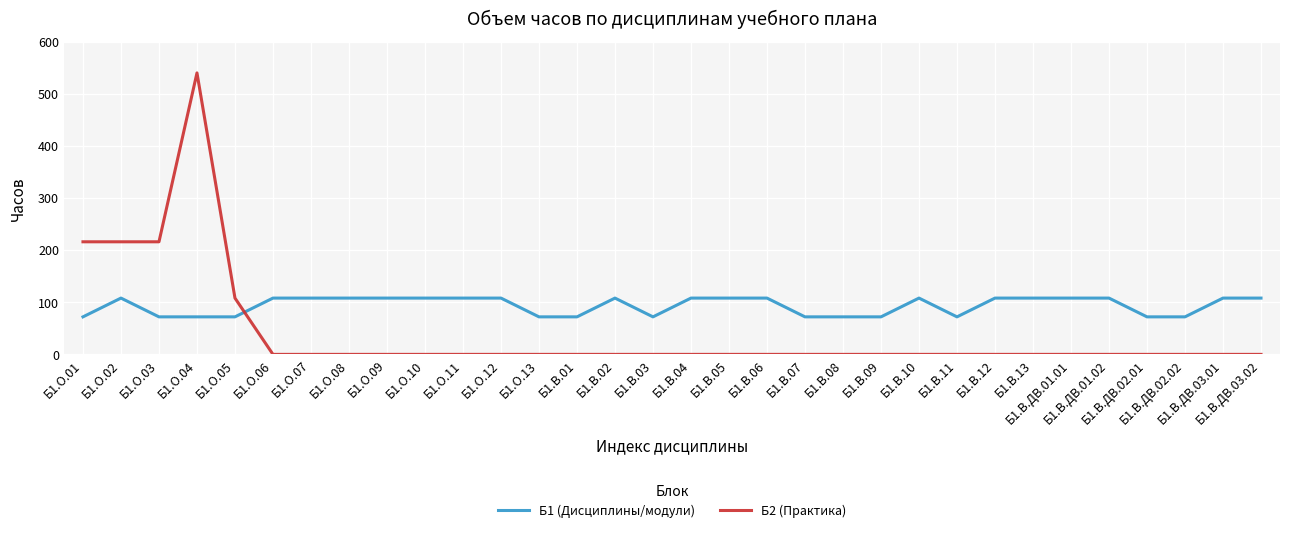

Is the value of Б1 (Дисциплины/модули) at Б1.О.10 greater than the value of Б2 (Практика) at Б1.В.11?

Yes